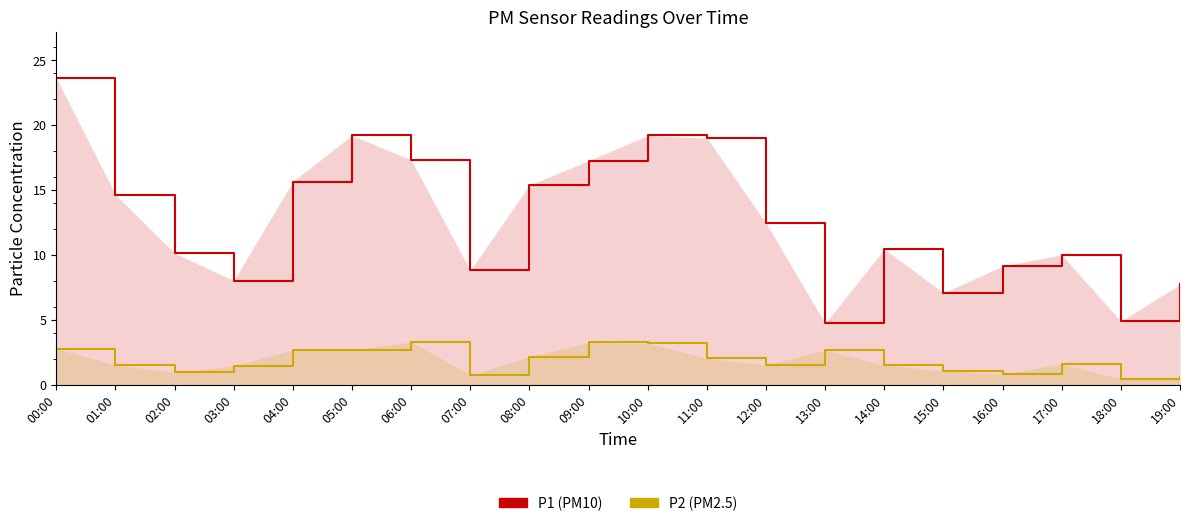

At which category is the sum across all series the highest?

00:00